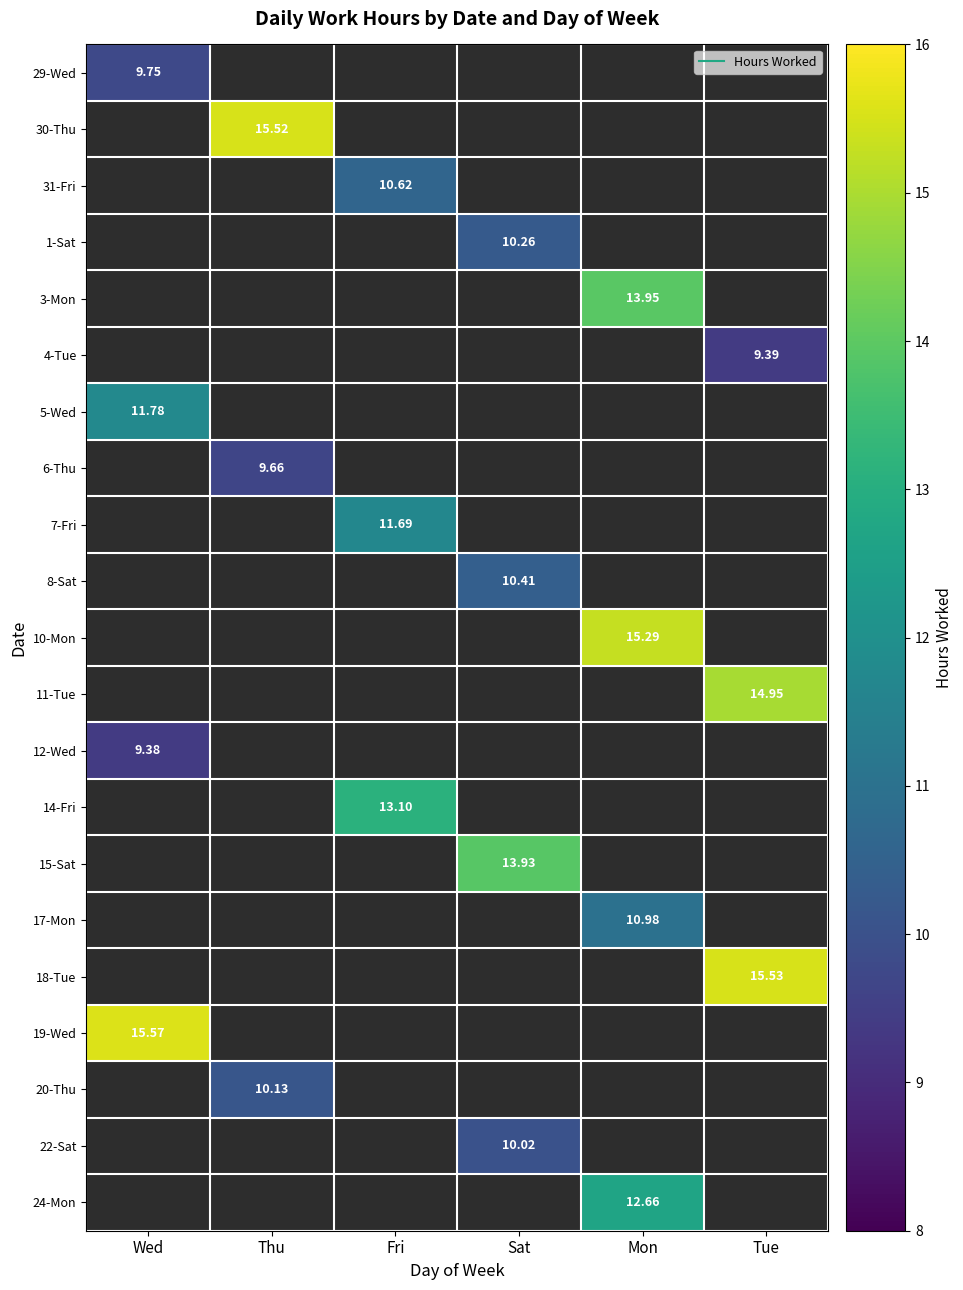

Which category has the highest value in the 6-Thu series?

Wed